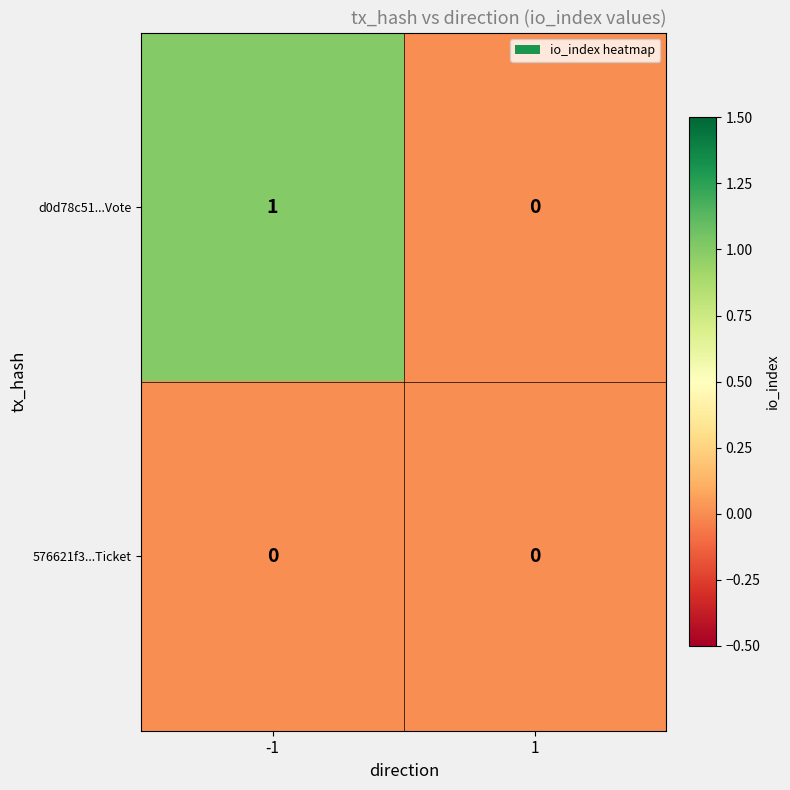

Which series has the widest spread of values?

d0d78c51...Vote